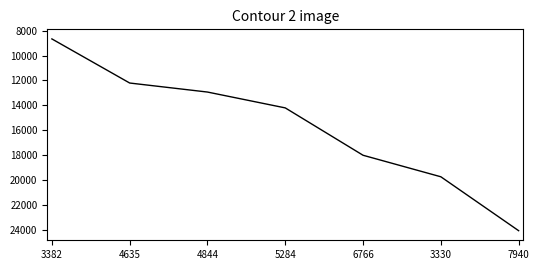

List the labels in order of value, largest first.

7940, 3330, 6766, 5284, 4844, 4635, 3382